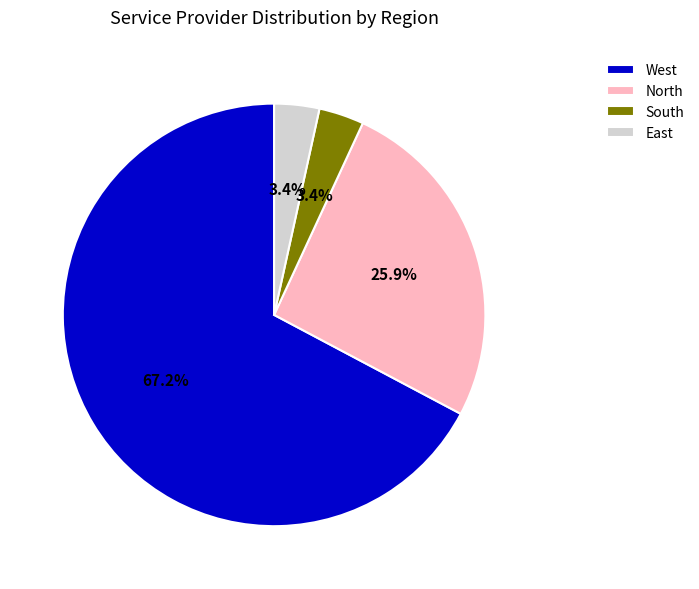

Which category has the biggest portion of the pie?

West